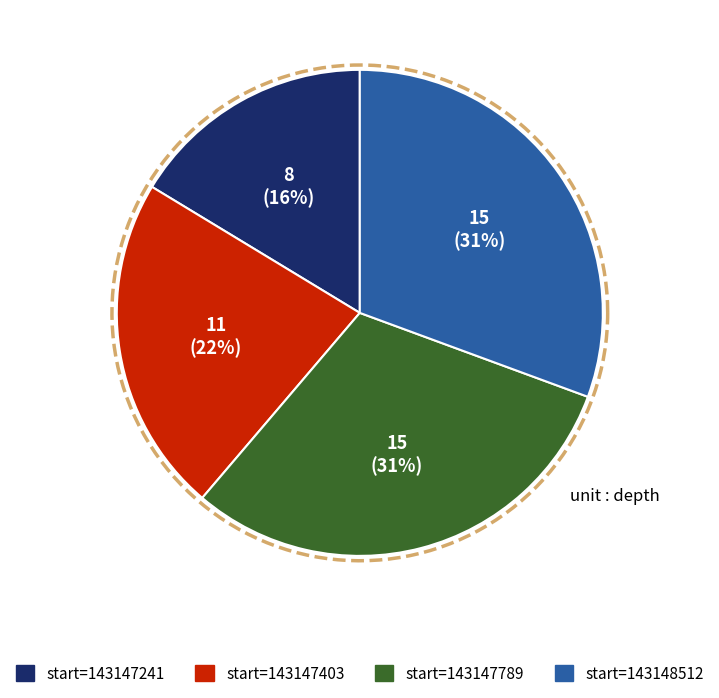

To the nearest percent, what percentage of the pie is 143147403?

22%